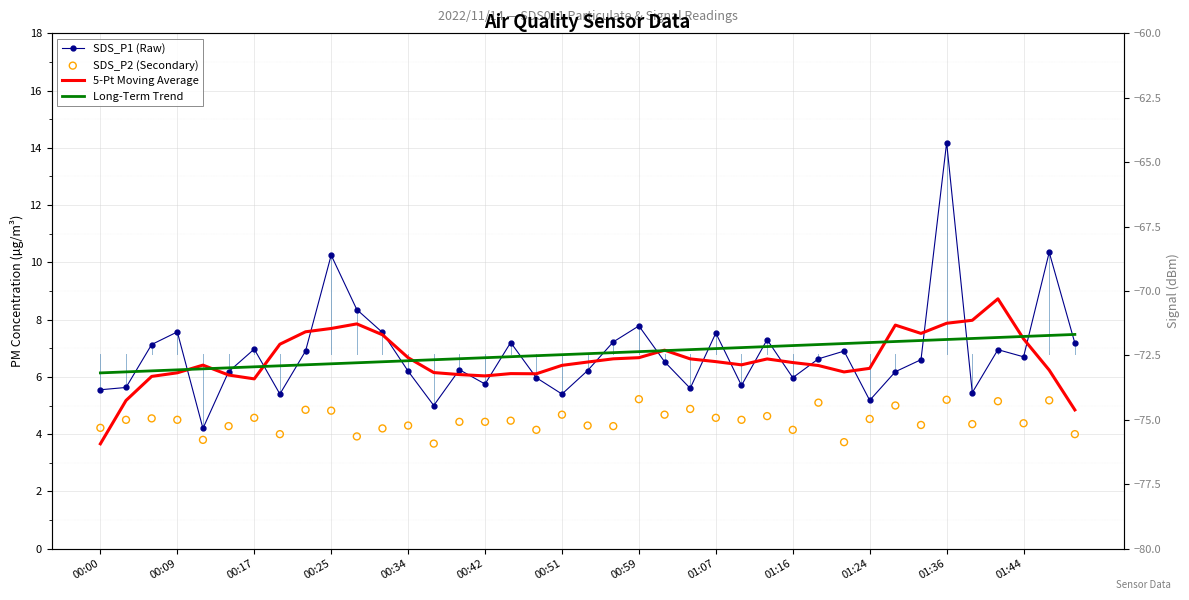

Which series has the widest spread of Y values?

SDS_P1 (Raw)